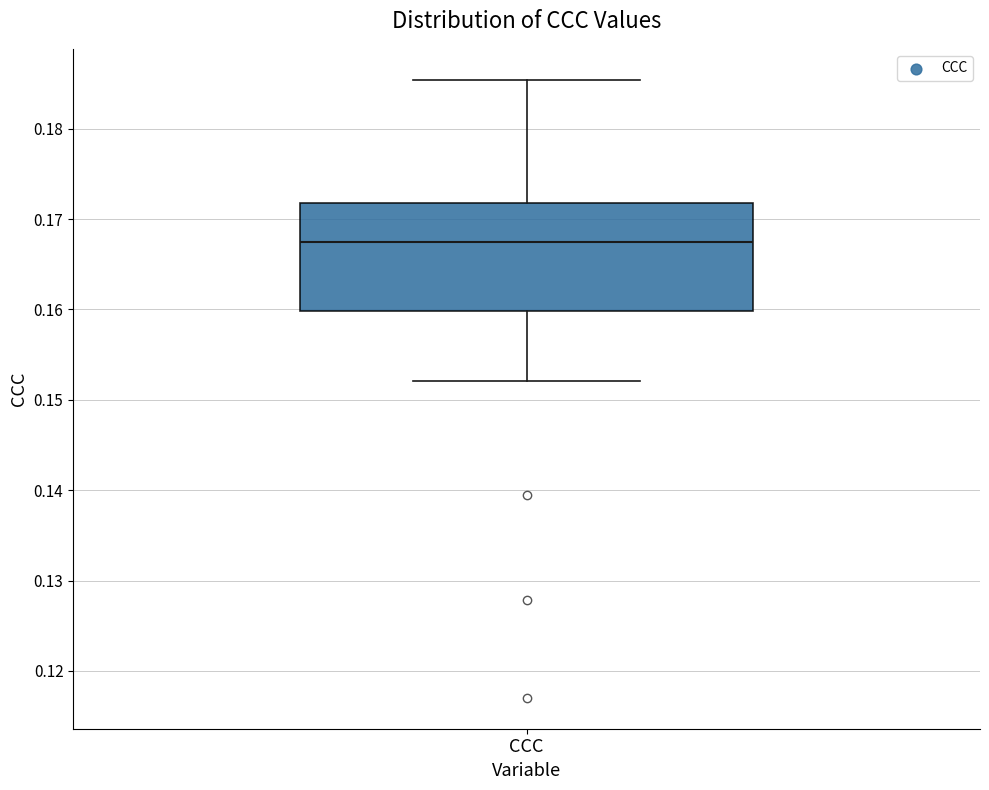

Read this box plot against the y-axis: the position of the median line, the range covered by the box, and the ends of both whiskers. The values are not printed on the chart, so give them approximately, as read against the axis.

median 0.168, box 0.160 to 0.172, whiskers 0.152 to 0.185